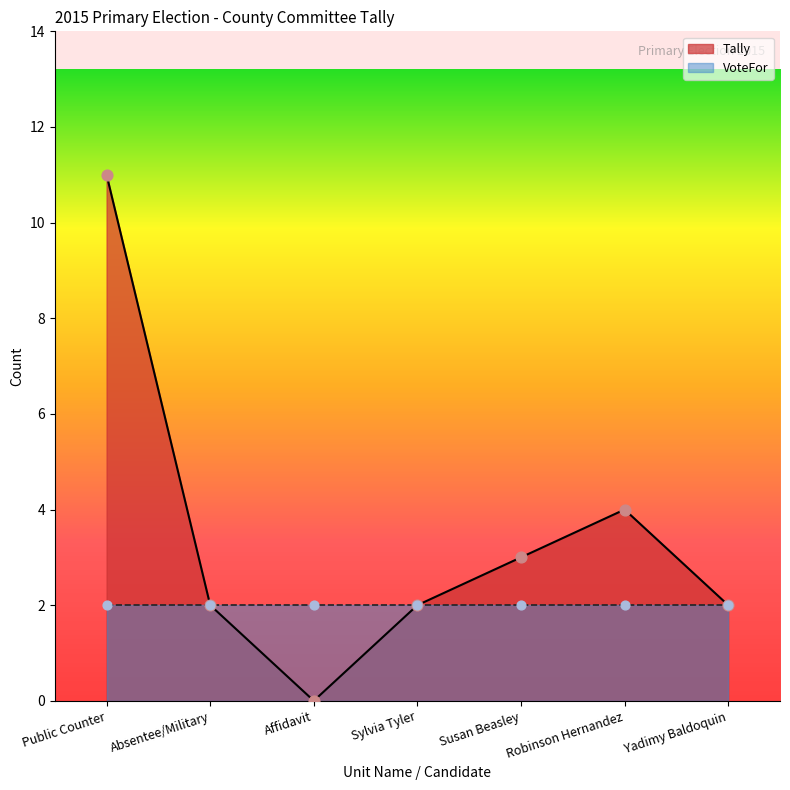

Between Absentee/Military and Yadimy Baldoquin, which is larger?

Absentee/Military